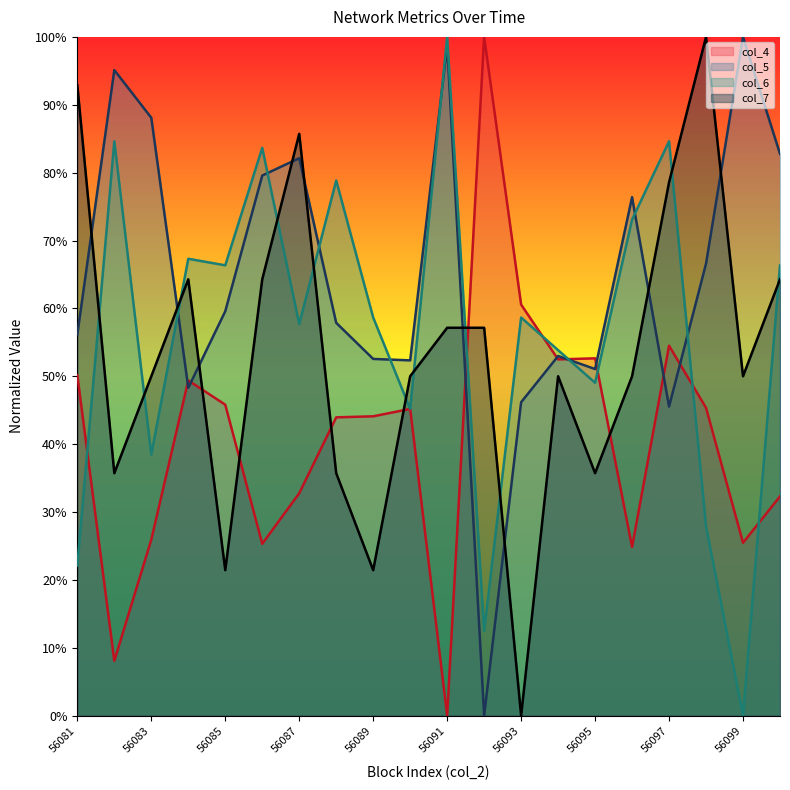

Reading left to right, transcribe all the data shown in this chart.

col_4: 0.5	0.1	0.3	0.5	0.5	0.3	0.3	0.4	0.4	0.5	0.0	1.0	0.6	0.5	0.5	0.2	0.5	0.5	0.3	0.3
col_5: 0.6	1.0	0.9	0.5	0.6	0.8	0.8	0.6	0.5	0.5	1.0	0.0	0.5	0.5	0.5	0.8	0.5	0.7	1.0	0.8
col_6: 0.2	0.8	0.4	0.7	0.7	0.8	0.6	0.8	0.6	0.5	1.0	0.1	0.6	0.5	0.5	0.7	0.8	0.3	0.0	0.7
col_7: 0.9	0.4	0.5	0.6	0.2	0.6	0.9	0.4	0.2	0.5	0.6	0.6	0.0	0.5	0.4	0.5	0.8	1.0	0.5	0.6